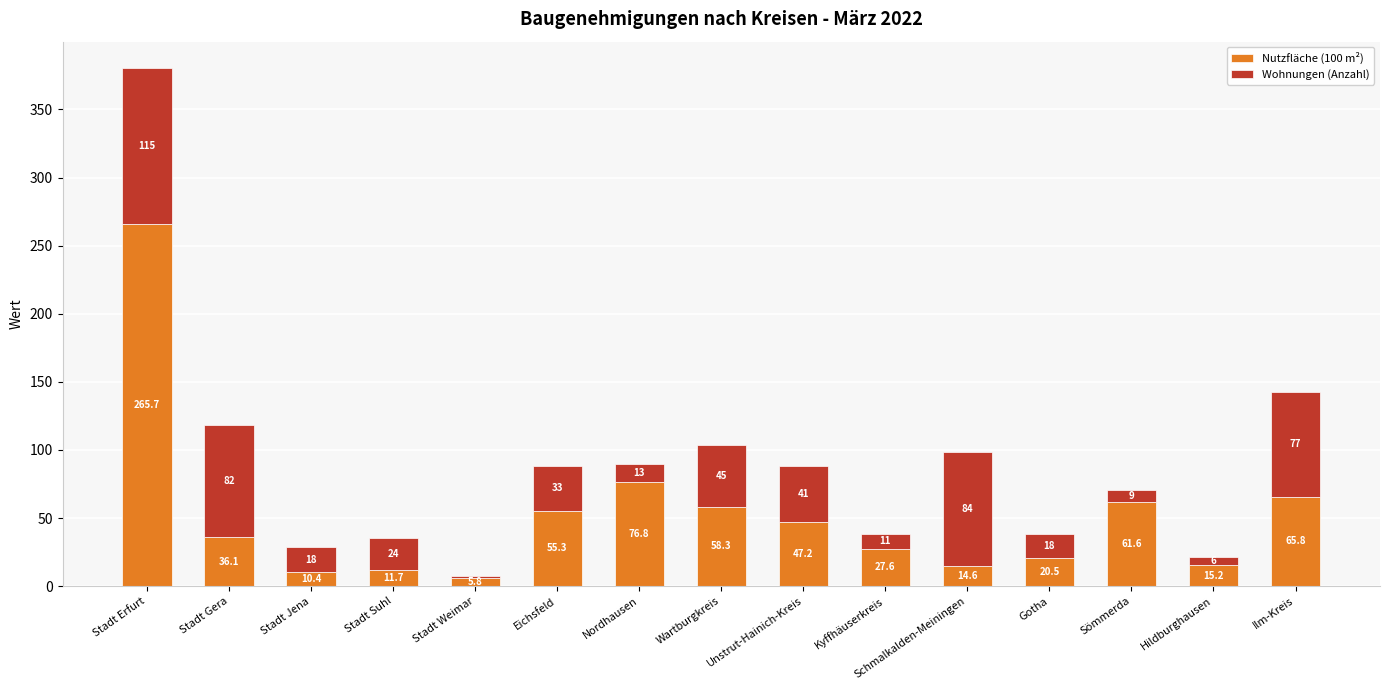

The value of Nutzfläche (100 m²) at Hildburghausen is 15.2. True or false?

True